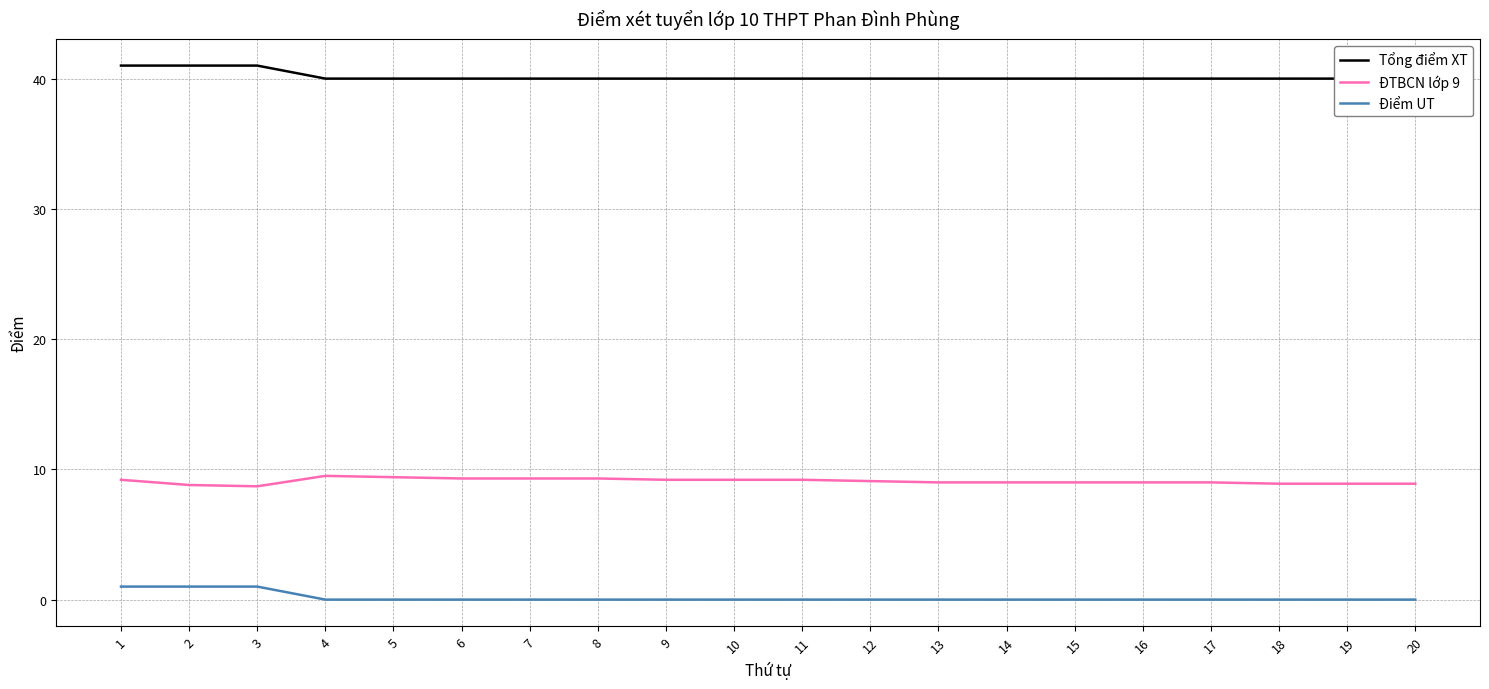

At which category does ĐTBCN lớp 9 reach its first local peak?

4